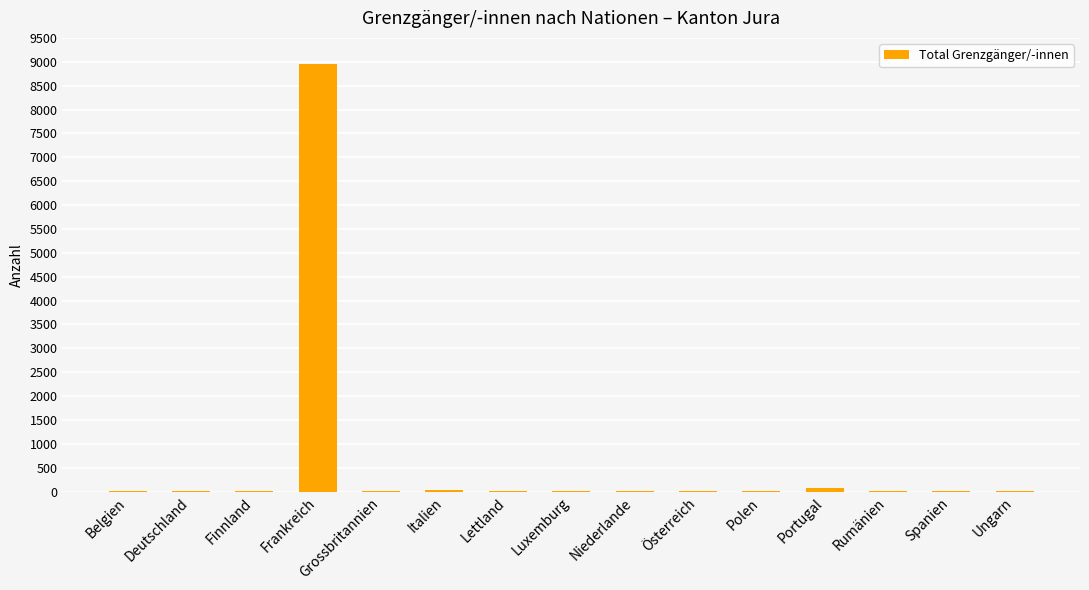

Which label corresponds to the largest value in the chart?

Frankreich